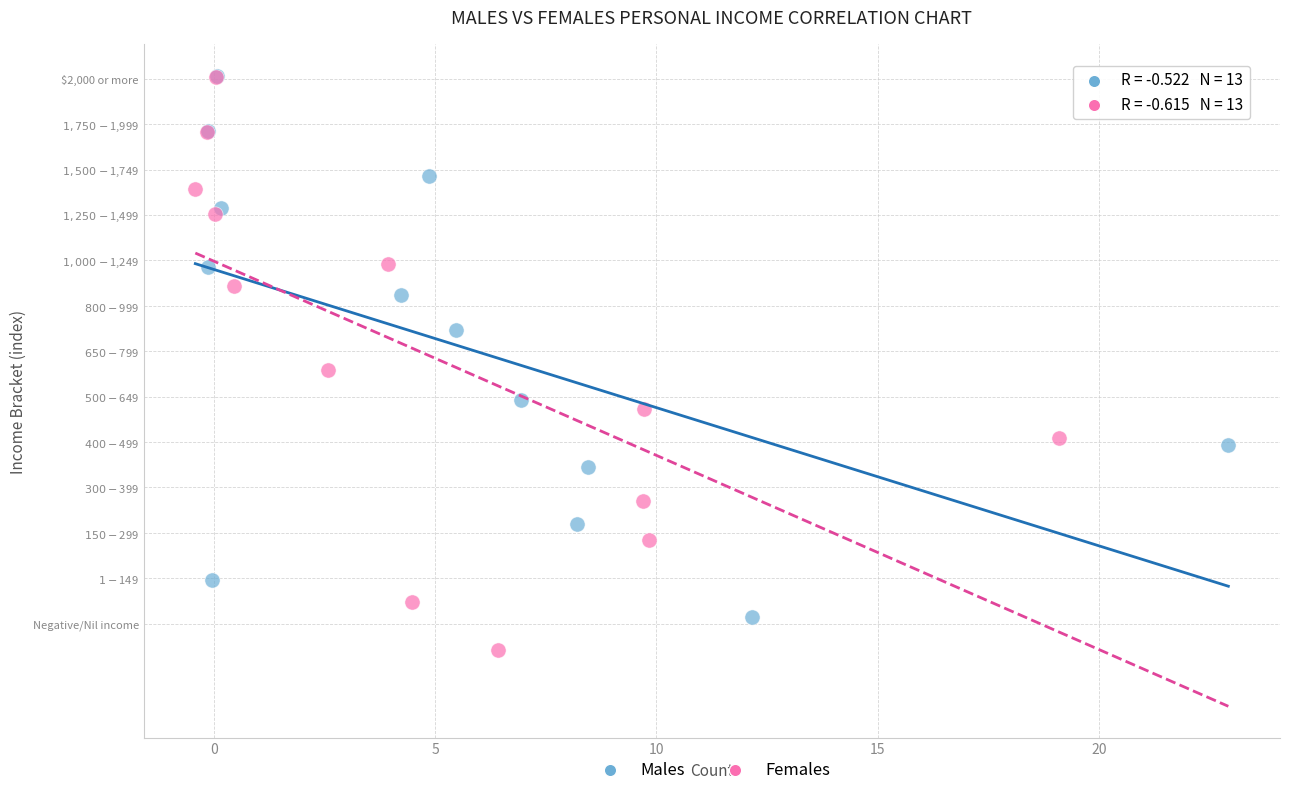

Which series reaches the minimum Y coordinate?

Females